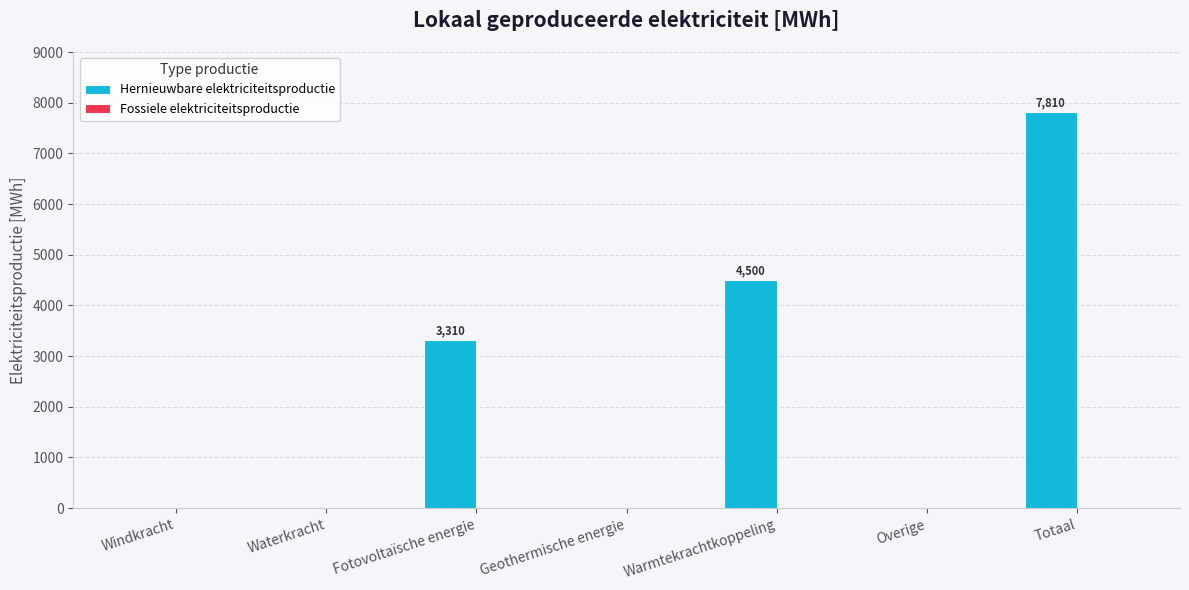

Which label corresponds to the largest value in the chart?

Totaal